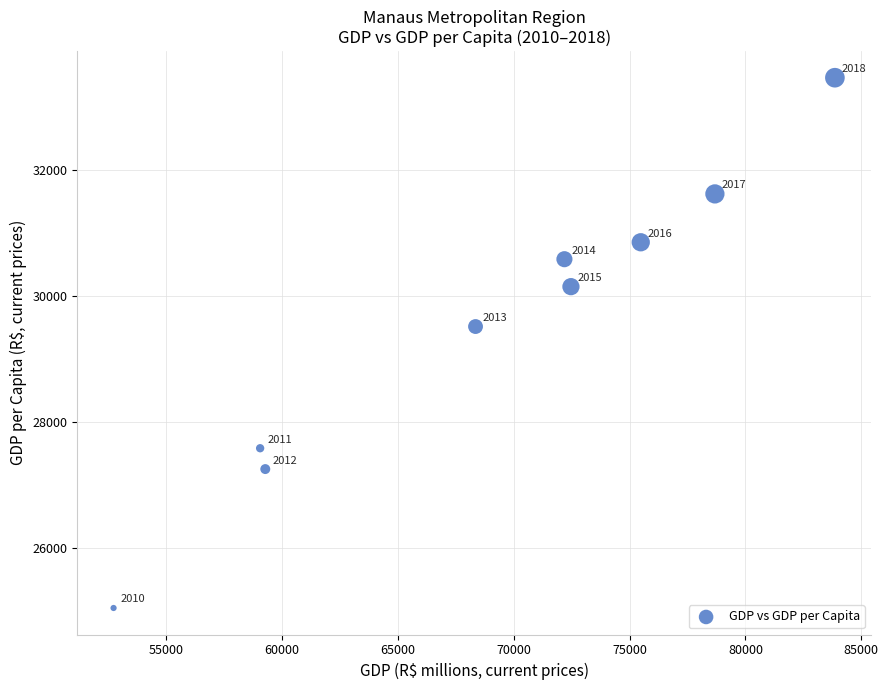

What Y value in the scatter plot is closest to 29253?

29513.0